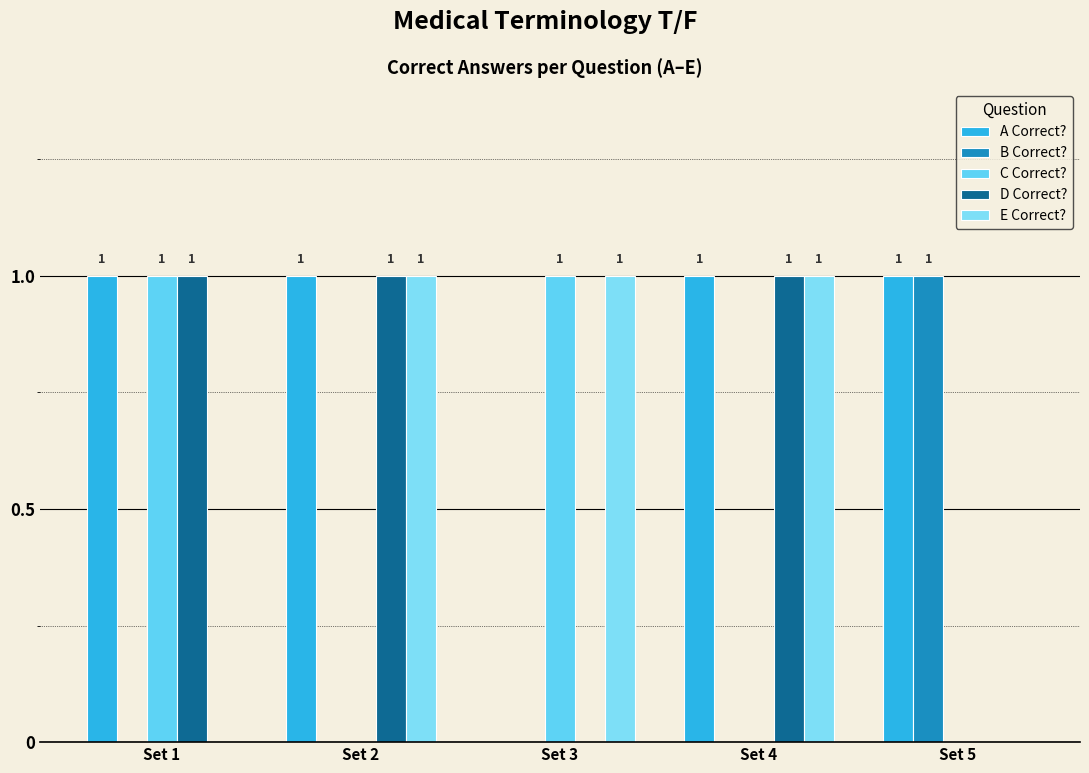

What is the difference between the highest and lowest values at Set 1?

1